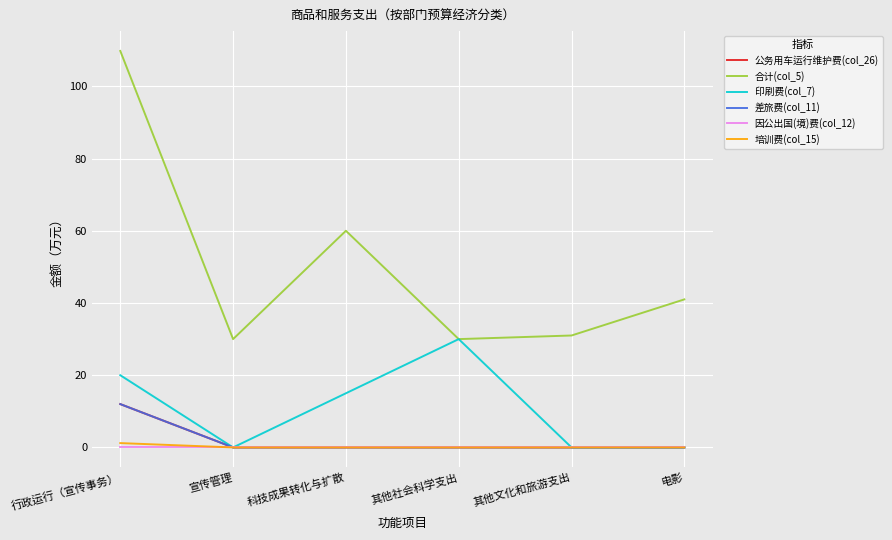

At which category is the sum across all series the highest?

行政运行（宣传事务）